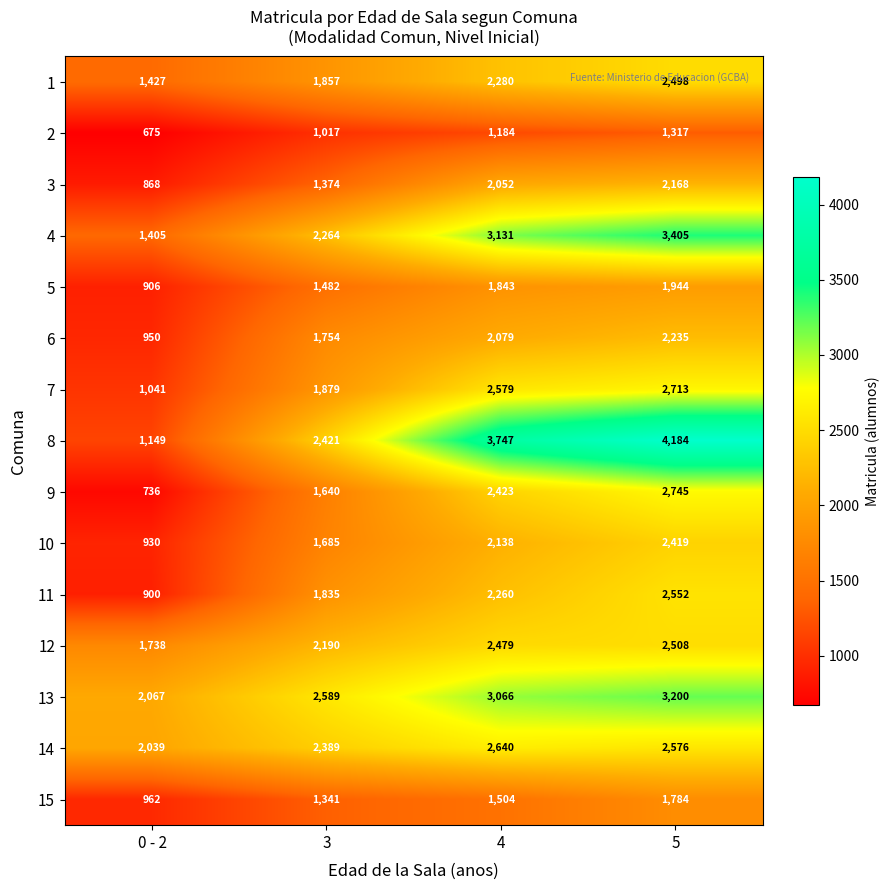

How many categories are shown in the chart?

4